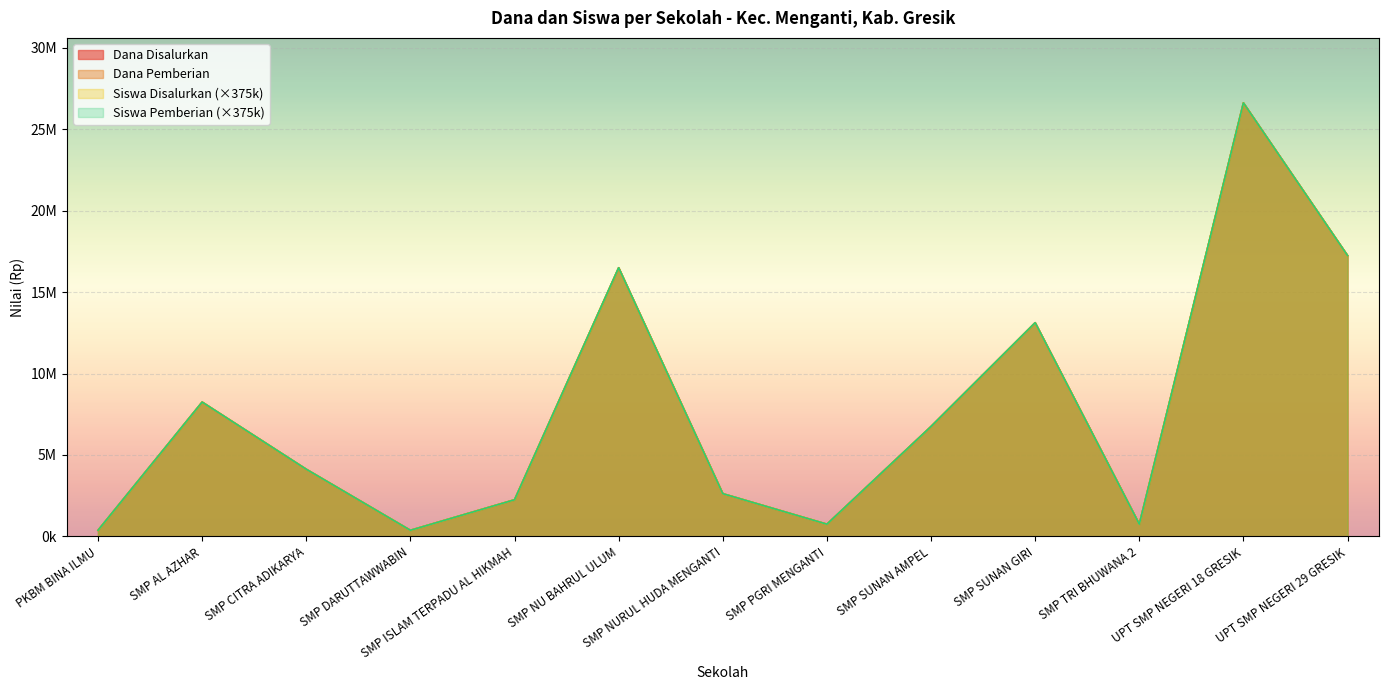

What is the sum of all Dana Pemberian values?

99750000